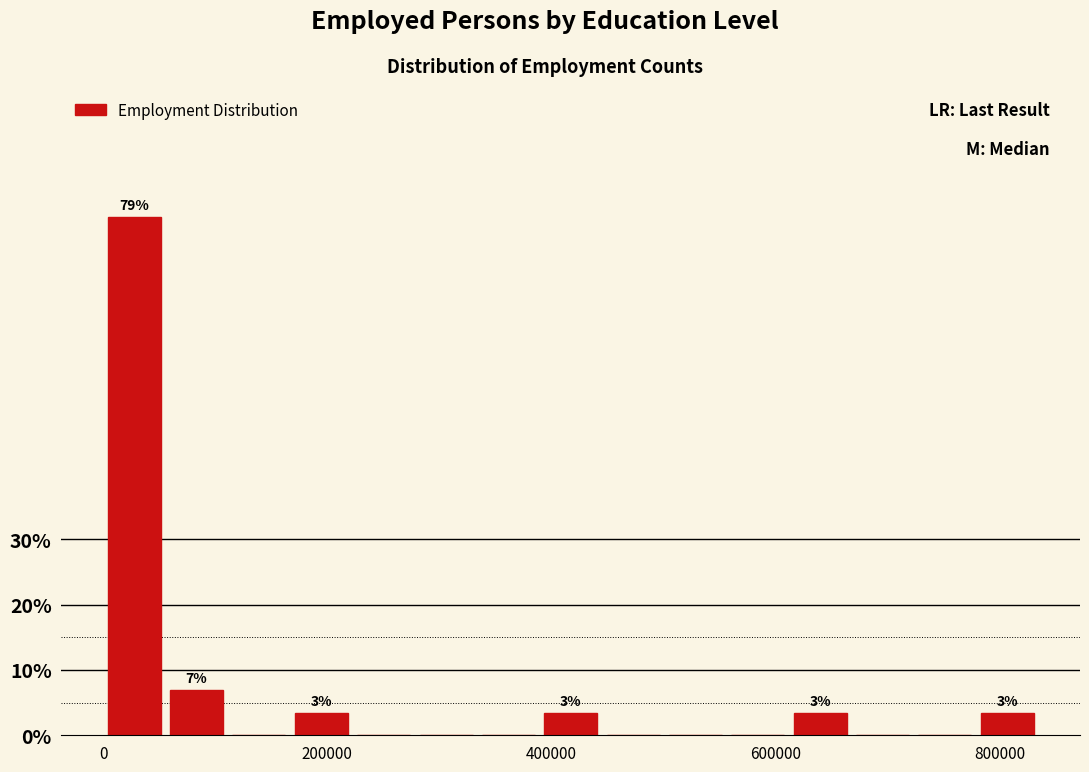

Around what value on the x-axis is the tallest bar? Give the approximate position of its centre, as read against the axis.

20000